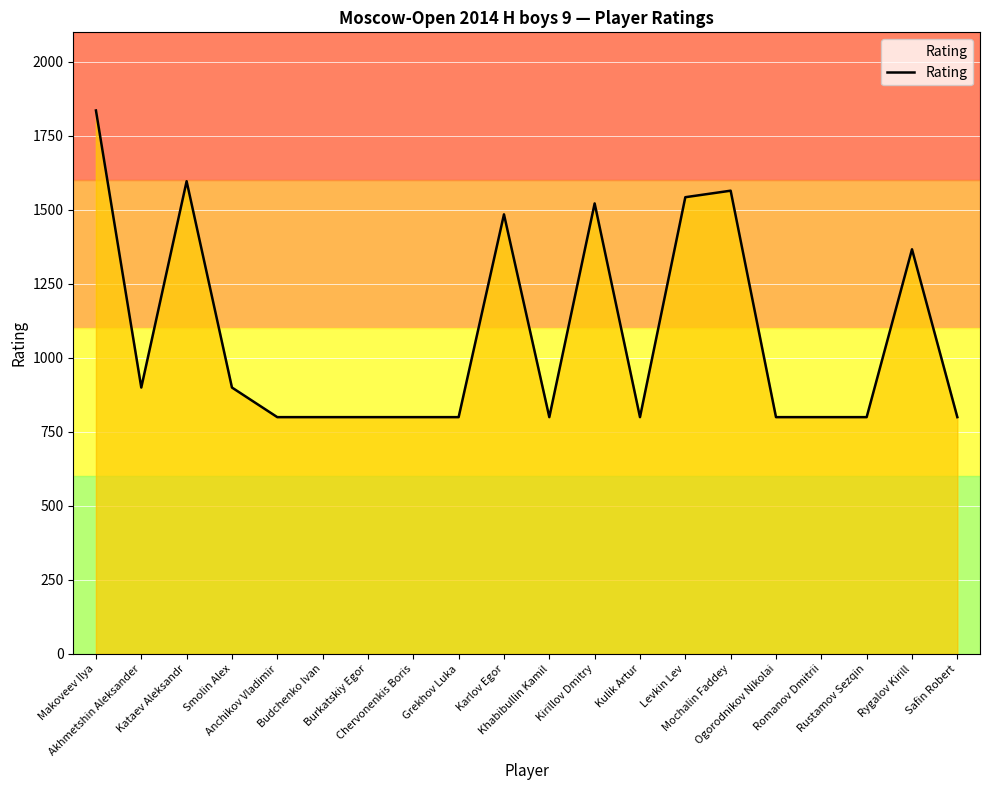

What is the change in value from Mochalin Faddey to Safin Robert?

-765